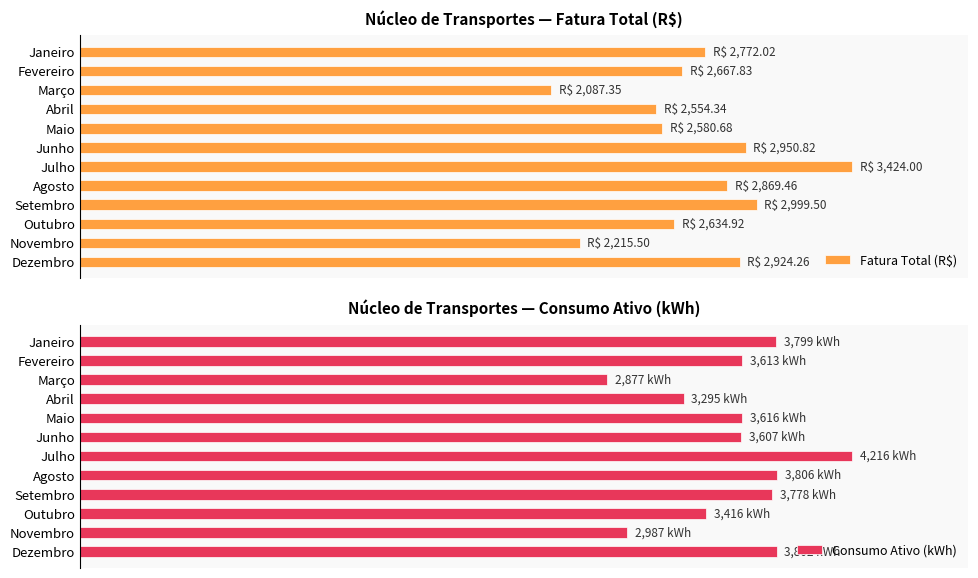

What is the average value of the Fatura Total (R$) series?

2723.4